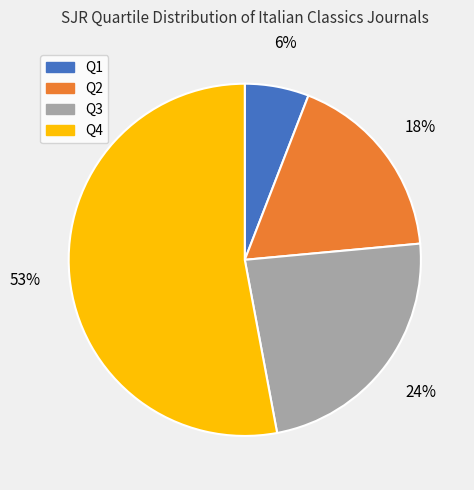

To the nearest percent, what is the difference between the largest and smallest slice percentages?

47%